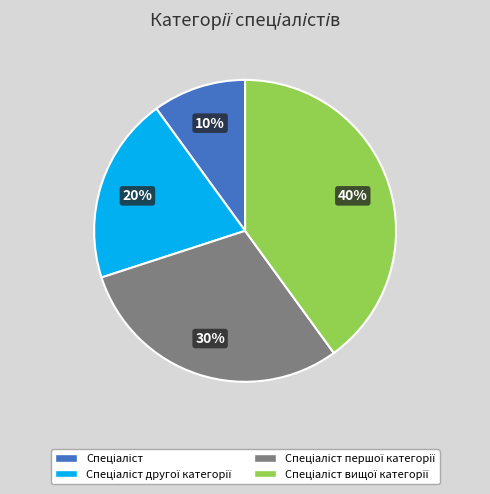

Count the number of slices in the pie.

4